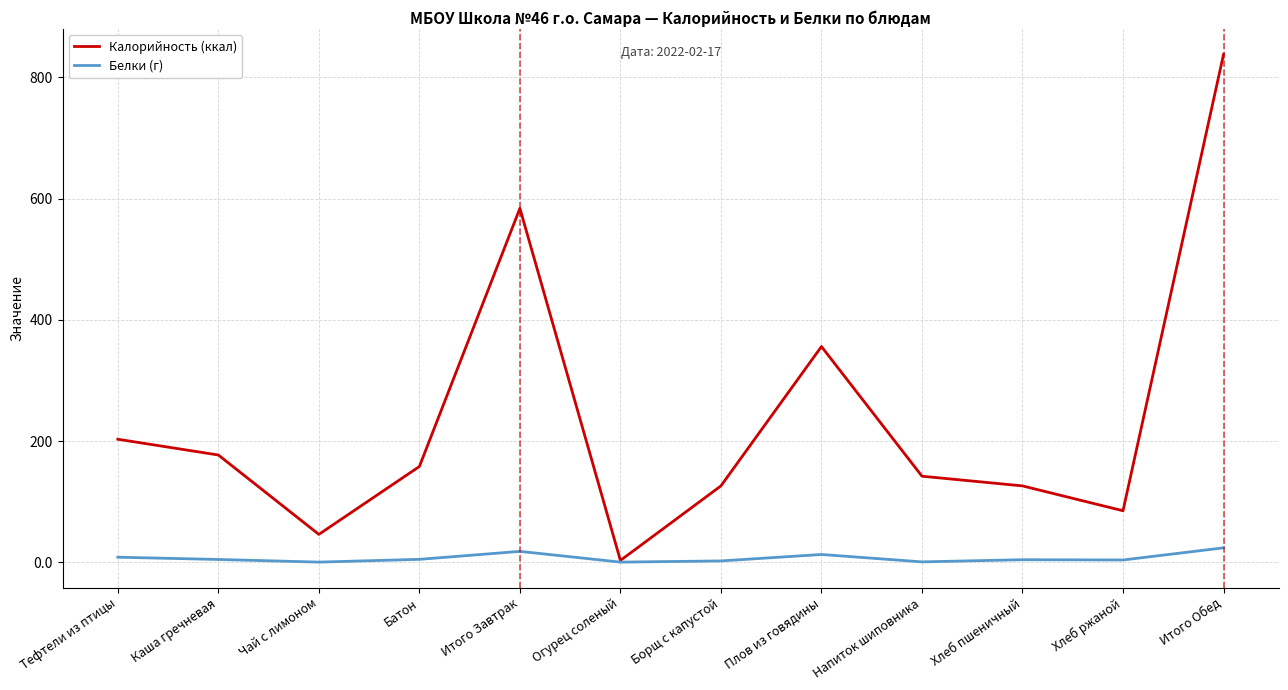

What is the average value of the Белки (г) series?

7.0